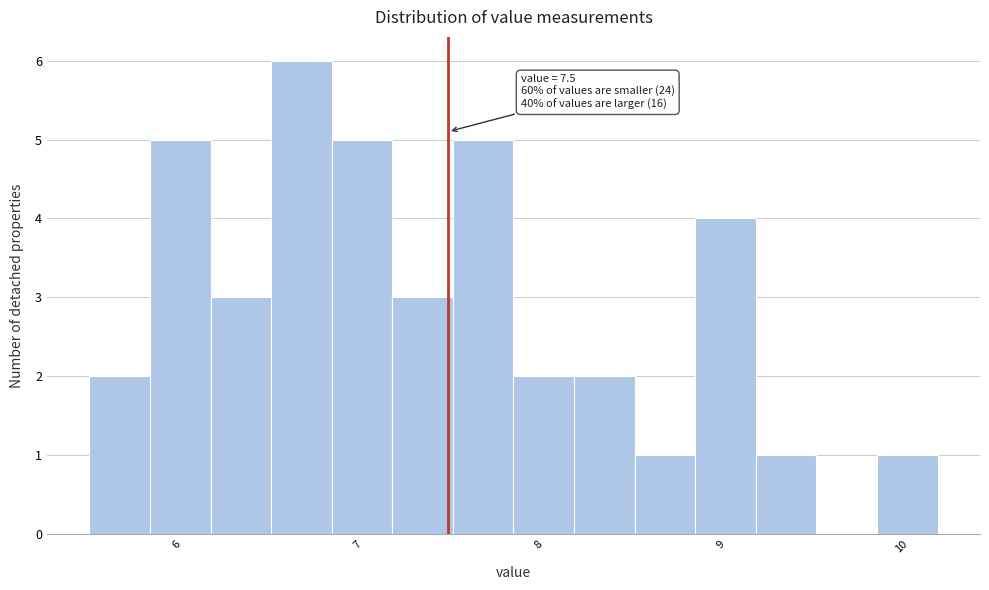

Around what value on the x-axis is the tallest bar? Give the approximate position of its centre, as read against the axis.

6.7